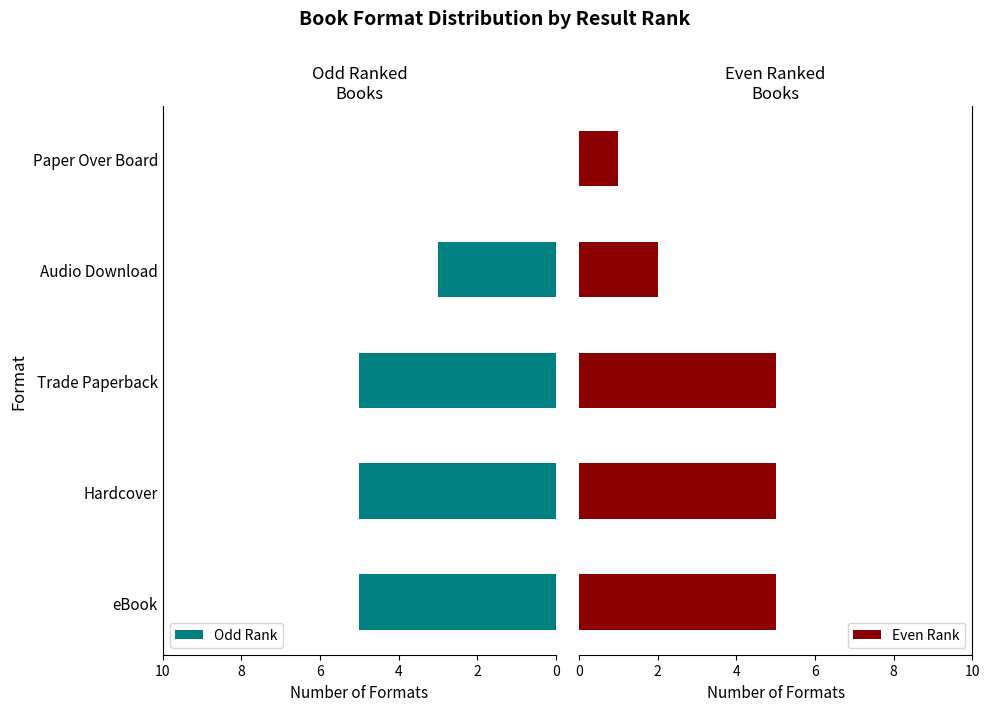

What is the sum of the Odd Rank values at eBook and Hardcover?

10